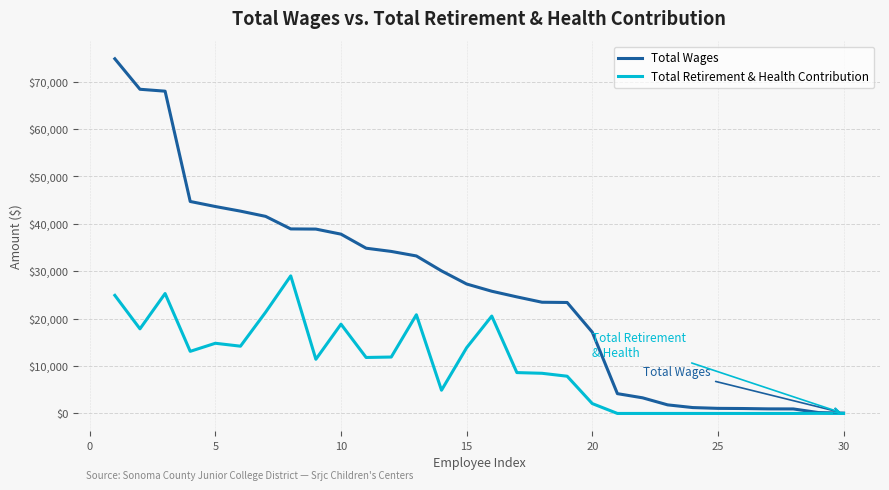

Rank the series by their average value, from lowest to highest.

Total Retirement & Health Contribution, Total Wages